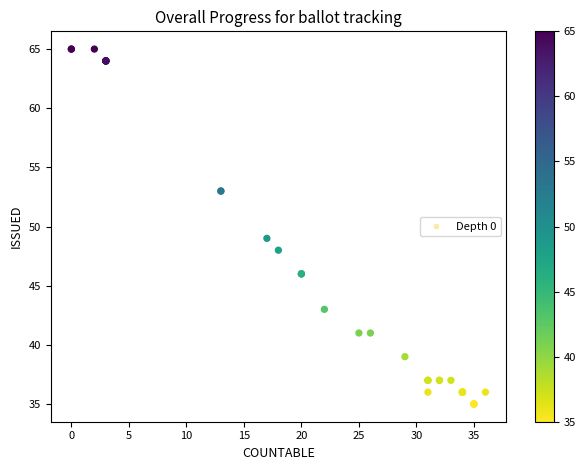

What Y value in the scatter plot is closest to 50?

49